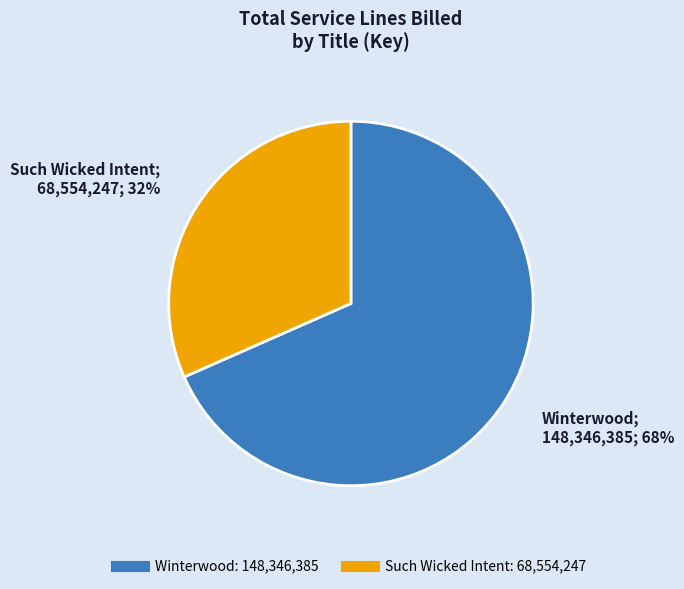

Which has a higher value, Winterwood or Such Wicked Intent?

Winterwood